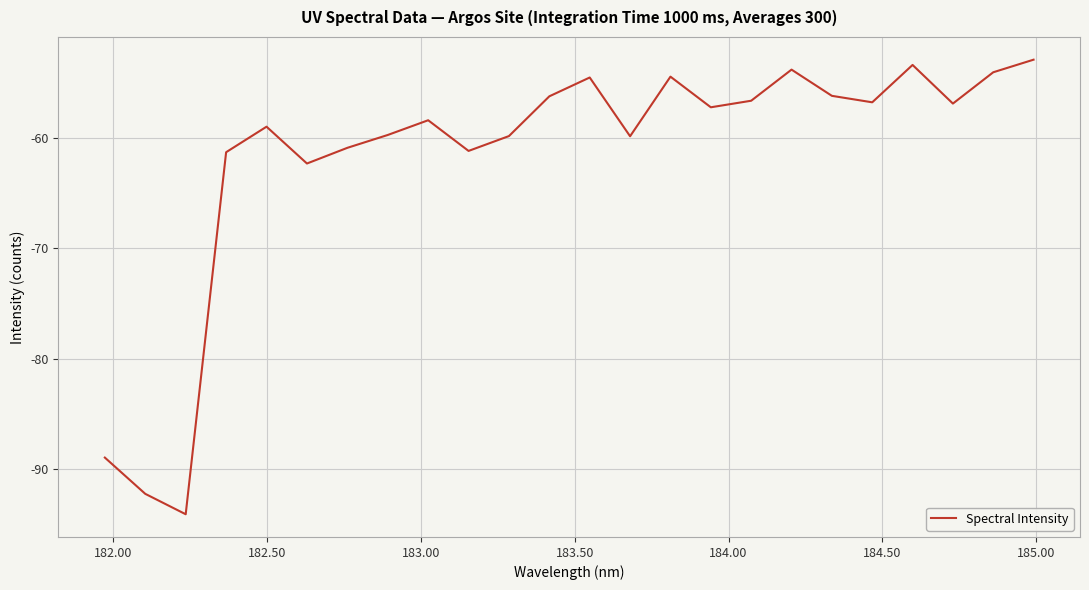

What is the maximum value shown in the chart?

-52.9